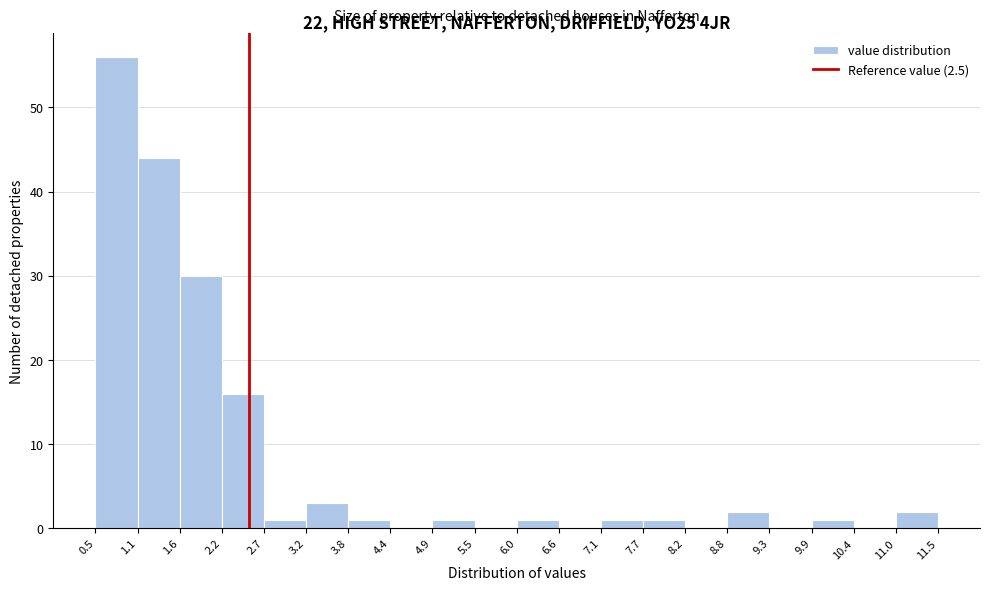

Reading left to right, list every bar in this chart as the range it spans on the x-axis followed by its height. The values are not printed on the chart, so give them approximately, as read against the axis.

0.5 to 1.1: 56
1.1 to 1.6: 44
1.6 to 2.2: 30
2.2 to 2.7: 16
2.7 to 3.2: 1
3.2 to 3.8: 3
3.8 to 4.4: 1
4.4 to 4.9: 0
4.9 to 5.5: 1
5.5 to 6.0: 0
6.0 to 6.6: 1
6.6 to 7.1: 0
7.1 to 7.7: 1
7.7 to 8.2: 1
8.2 to 8.8: 0
8.8 to 9.3: 2
9.3 to 9.9: 0
9.9 to 10.4: 1
10.4 to 11.0: 0
11.0 to 11.5: 2